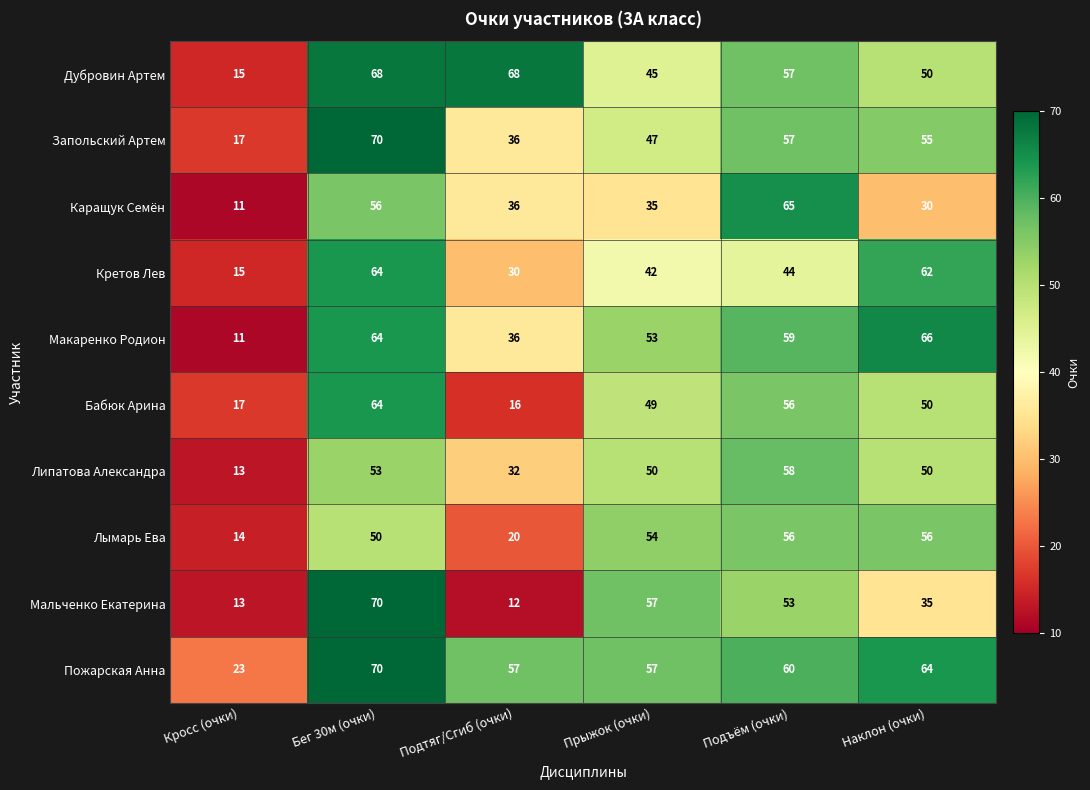

List the labels in order of Макаренко Родион value, largest first.

Наклон (очки), Бег 30м (очки), Подъём (очки), Прыжок (очки), Подтяг/Сгиб (очки), Кросс (очки)